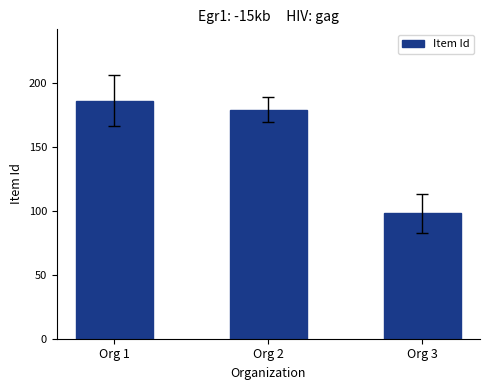

List the labels in order of value, smallest first.

Org 3, Org 2, Org 1